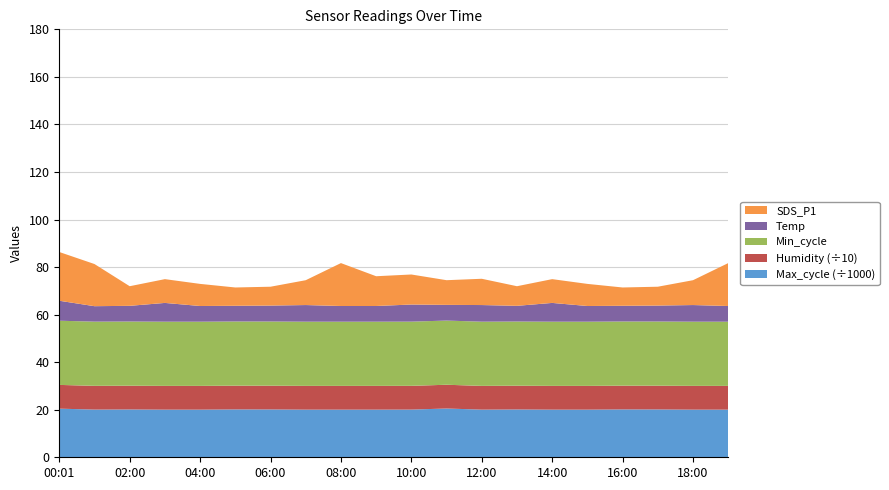

Reading left to right, transcribe all the data shown in this chart.

SDS_P1: 20.5	17.7	8.2	10.0	9.3	7.7	7.9	10.4	18.1	12.5	12.6	10.4	11.1	8.2	10.0	9.3	7.7	7.9	10.4	18.1
Temp: 8.4	6.5	6.6	7.9	6.6	6.6	6.7	7.0	6.6	6.6	7.2	6.6	7.0	6.6	7.9	6.6	6.6	6.7	7.0	6.6
Humidity: 99.9	99.9	99.9	99.9	99.9	99.9	99.9	99.9	99.9	99.9	99.9	99.9	99.9	99.9	99.9	99.9	99.9	99.9	99.9	99.9
Min_cycle: 27.0	27.0	27.0	27.0	27.0	27.0	27.0	27.0	27.0	27.0	27.0	27.0	27.0	27.0	27.0	27.0	27.0	27.0	27.0	27.0
Max_cycle: 20452.0	20061.0	20112.0	20038.0	20038.0	20130.0	20119.0	20041.0	20038.0	20041.0	20062.0	20515.0	20041.0	20112.0	20038.0	20038.0	20130.0	20119.0	20041.0	20038.0